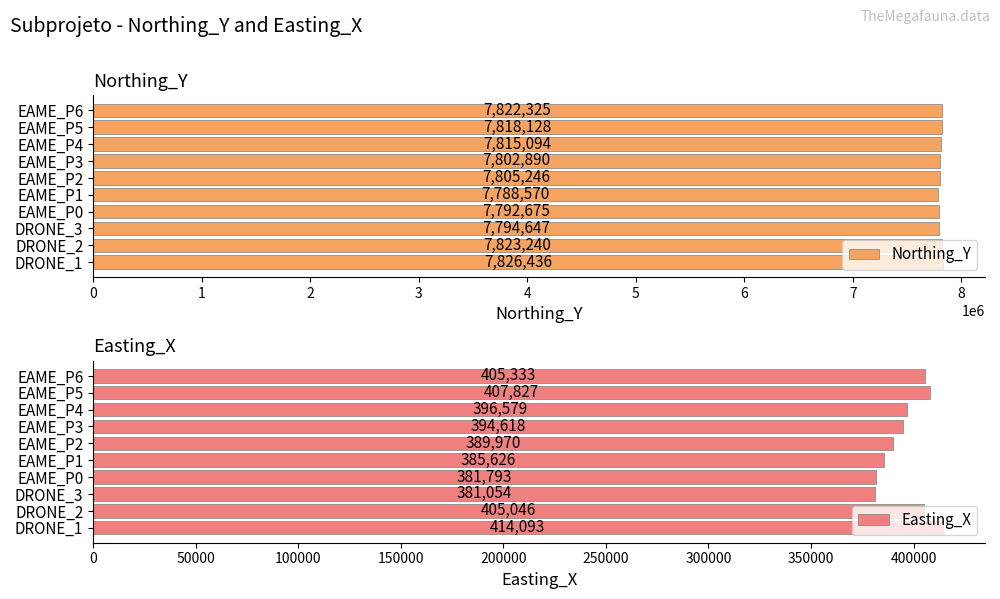

What is the approximate value of Northing_Y at DRONE_2?

7823240.3